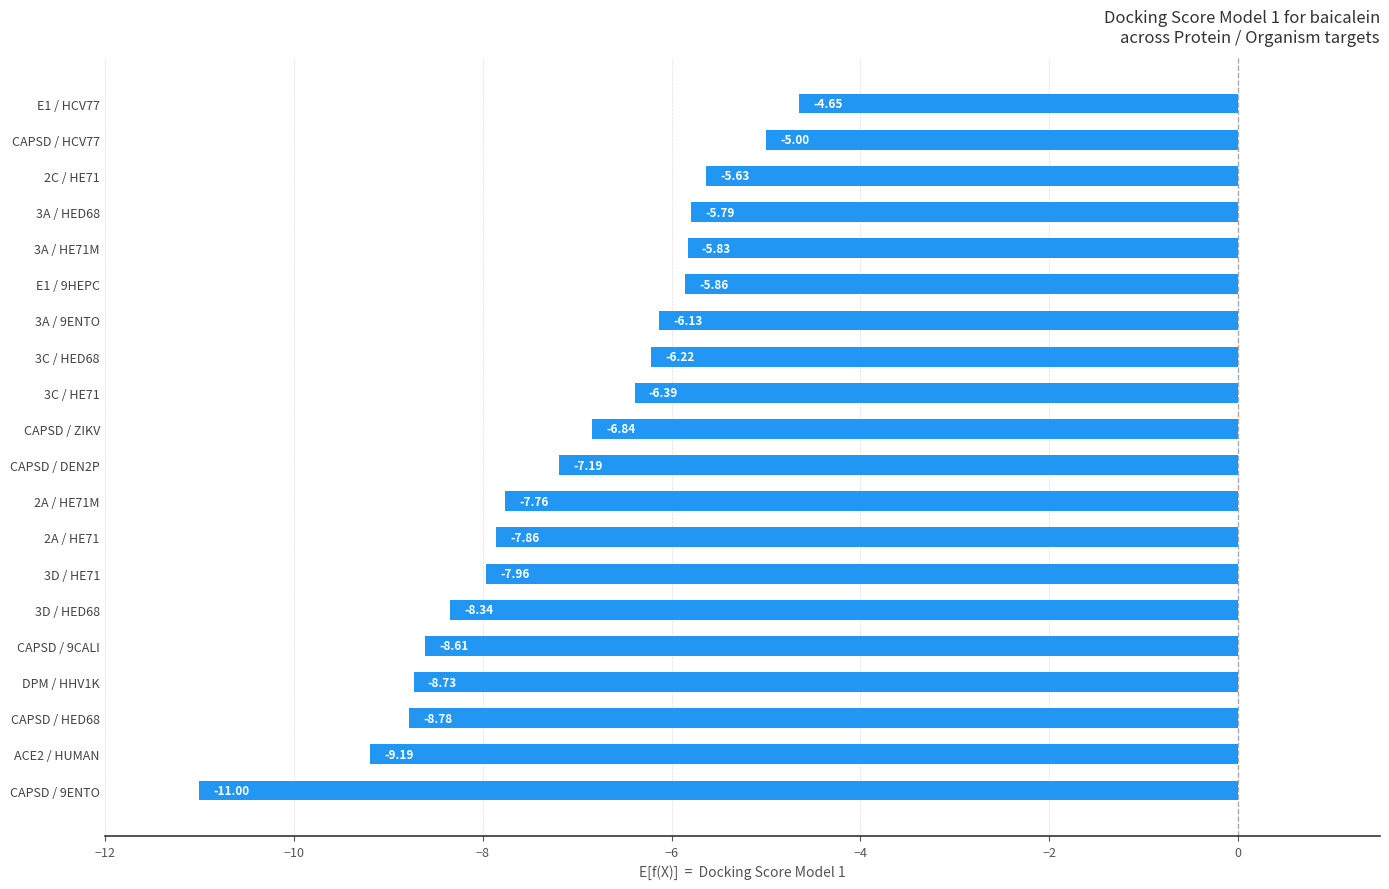

At which label is the value closest to -7?

CAPSD / ZIKV